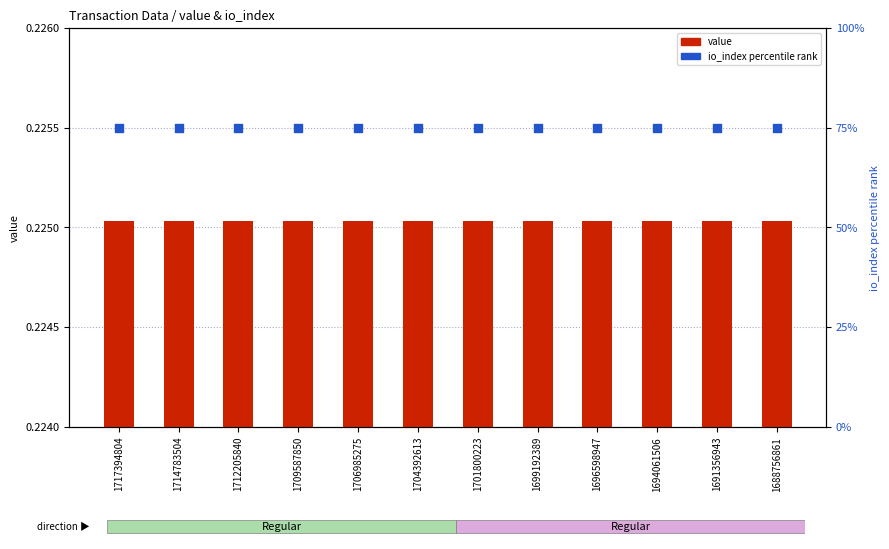

Which series has the largest total across all categories?

io_index (percentile rank)